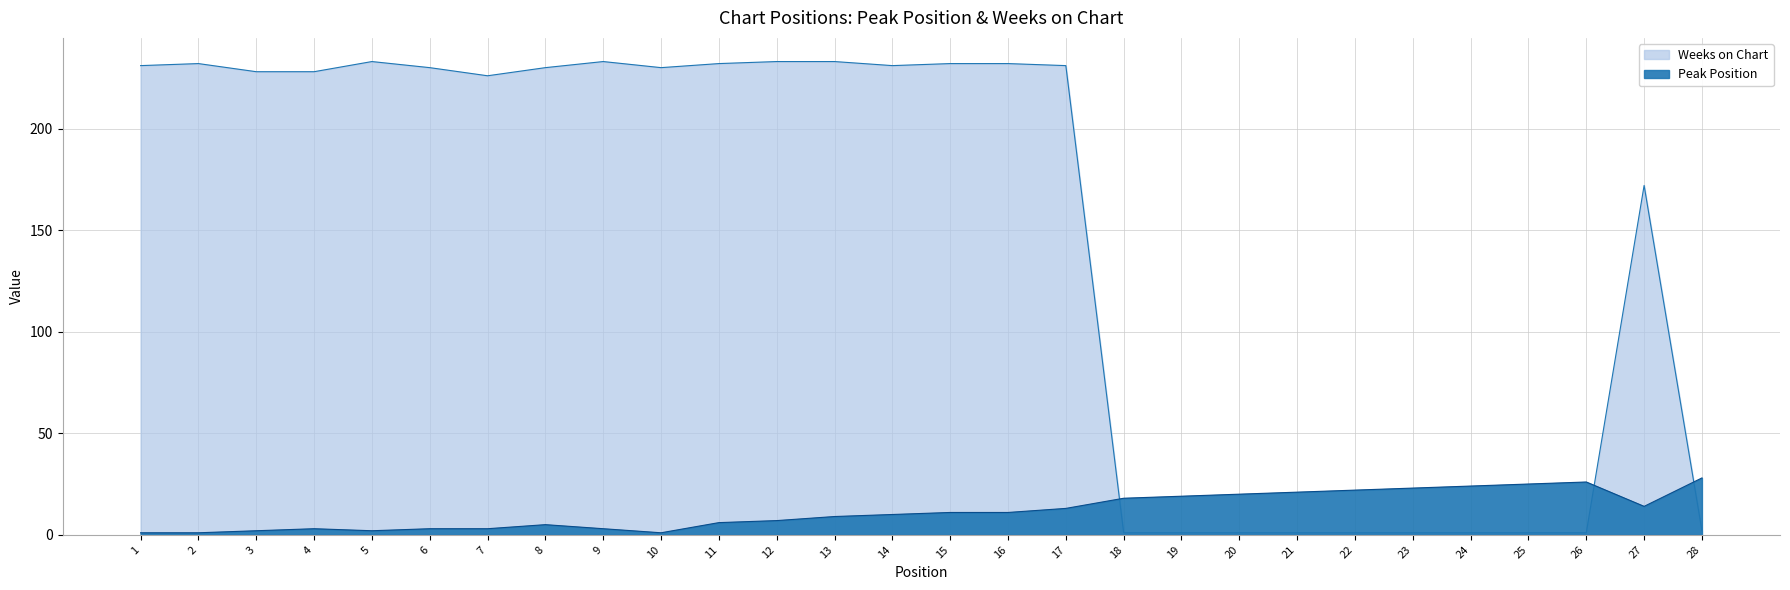

What are all the series names shown in the legend?

Peak Position, Weeks on Chart